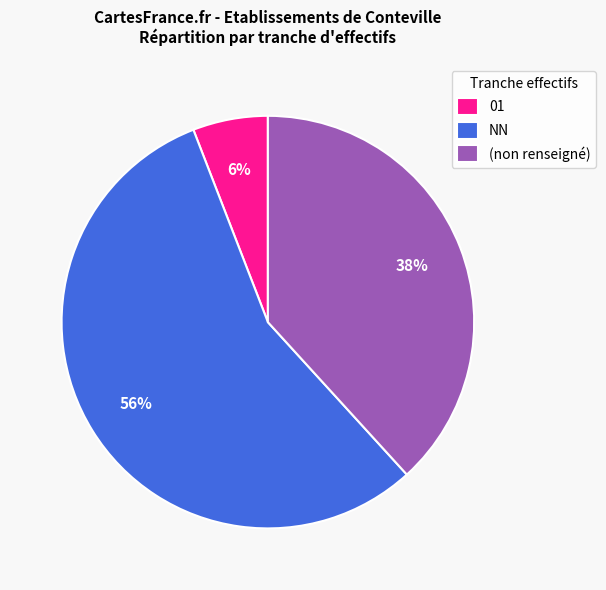

Combined, do NN and 01 account for over 50%?

Yes